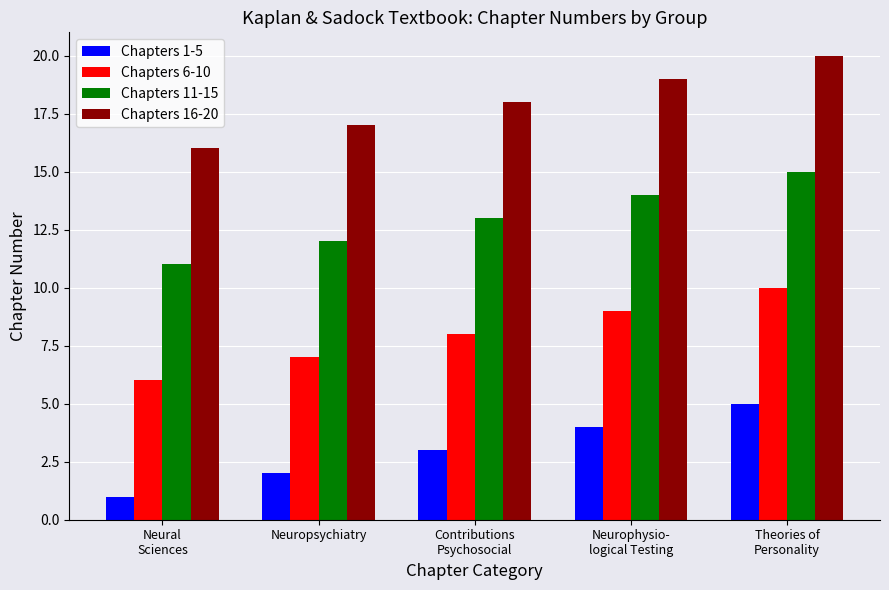

Count the number of data series in this chart.

4